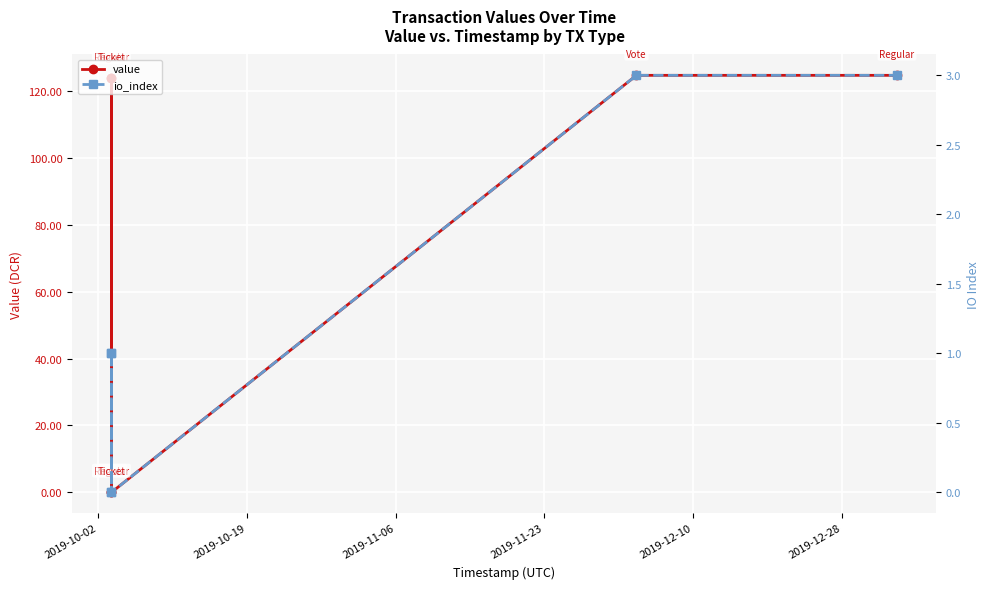

True or false: value and io_index intersect in this chart.

False